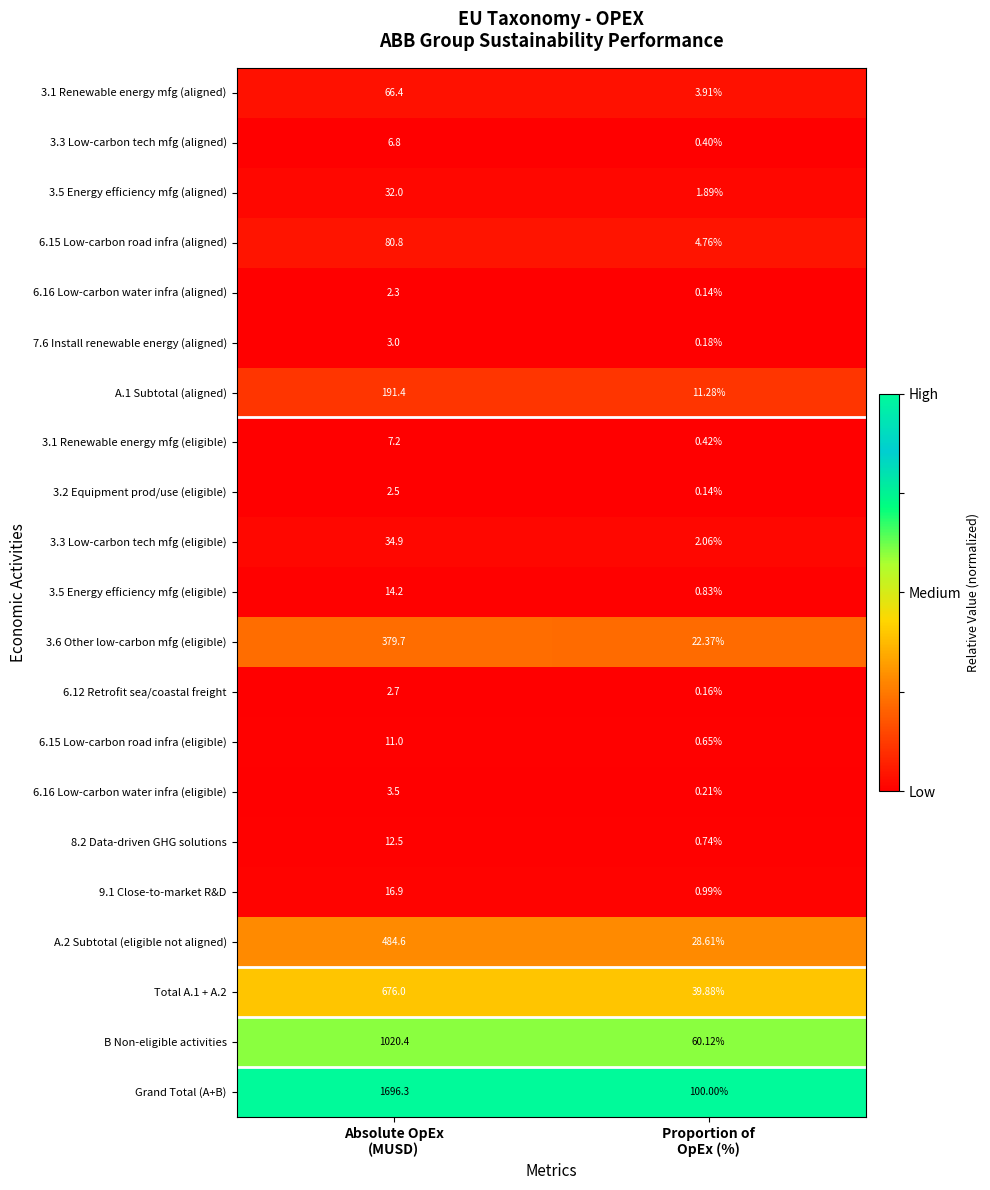

Which series has the largest total across all categories?

Grand Total (A+B)